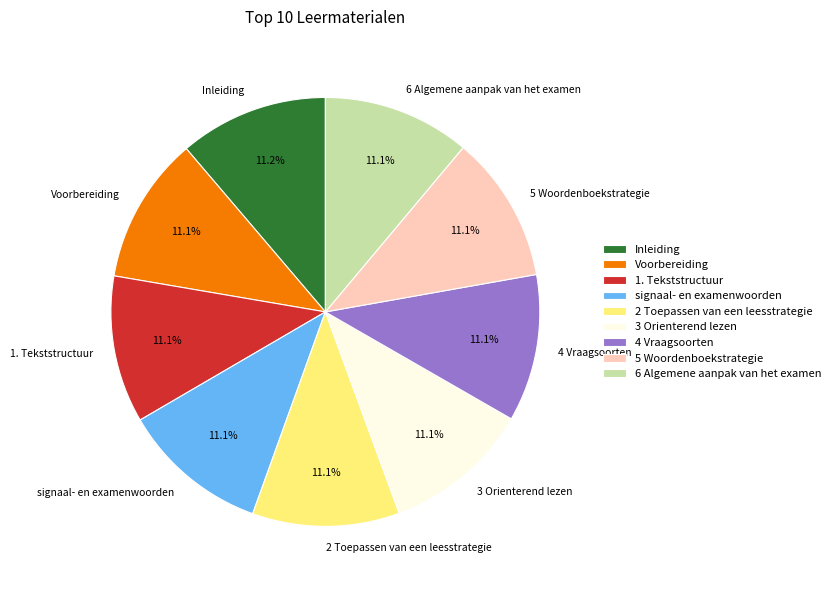

Does any single category account for the majority?

No